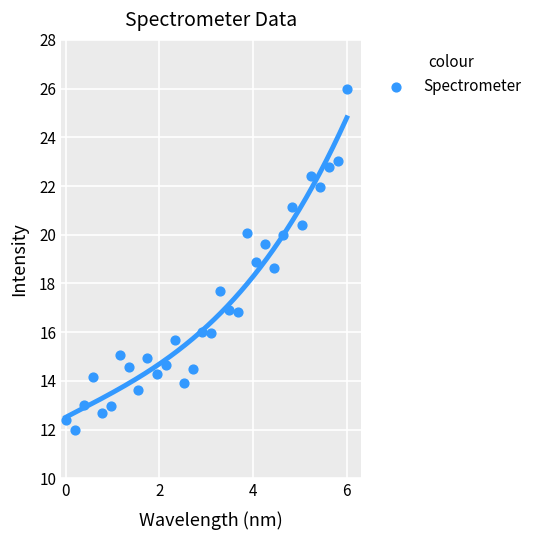

What is the range of Y values (max minus min)?

14.0